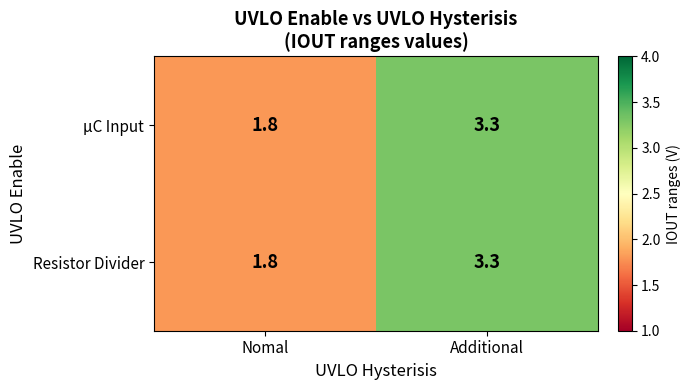

True or false: Resistor Divider has a value of 3.3 at Additional.

True